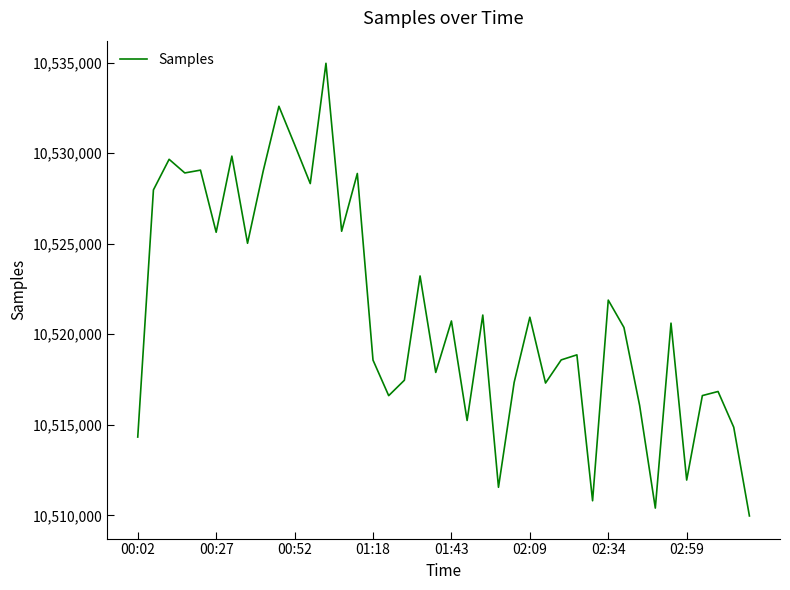

What is the smallest value displayed?

10509964